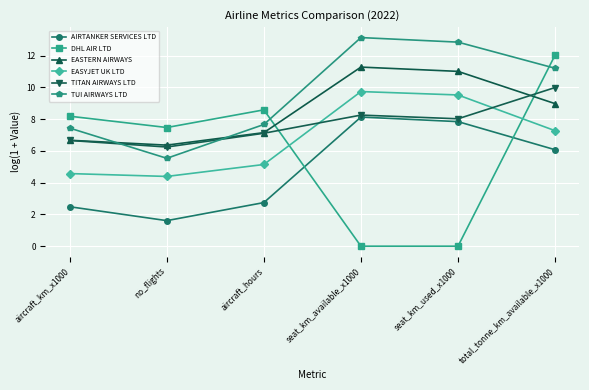

Reading right to left, list all the values displayed in this chart.

AIRTANKER SERVICES LTD: total_tonne_km_available_x1000=6.1	seat_km_used_x1000=7.8	seat_km_available_x1000=8.1	aircraft_hours=2.7	no_flights=1.6	aircraft_km_x1000=2.5
DHL AIR LTD: total_tonne_km_available_x1000=12.0	seat_km_used_x1000=0.0	seat_km_available_x1000=0.0	aircraft_hours=8.6	no_flights=7.5	aircraft_km_x1000=8.2
EASTERN AIRWAYS: total_tonne_km_available_x1000=9.0	seat_km_used_x1000=11.0	seat_km_available_x1000=11.3	aircraft_hours=7.2	no_flights=6.4	aircraft_km_x1000=6.7
EASYJET UK LTD: total_tonne_km_available_x1000=7.3	seat_km_used_x1000=9.5	seat_km_available_x1000=9.7	aircraft_hours=5.1	no_flights=4.4	aircraft_km_x1000=4.6
TITAN AIRWAYS LTD: total_tonne_km_available_x1000=10.0	seat_km_used_x1000=8.0	seat_km_available_x1000=8.3	aircraft_hours=7.1	no_flights=6.2	aircraft_km_x1000=6.7
TUI AIRWAYS LTD: total_tonne_km_available_x1000=11.2	seat_km_used_x1000=12.9	seat_km_available_x1000=13.1	aircraft_hours=7.7	no_flights=5.5	aircraft_km_x1000=7.4